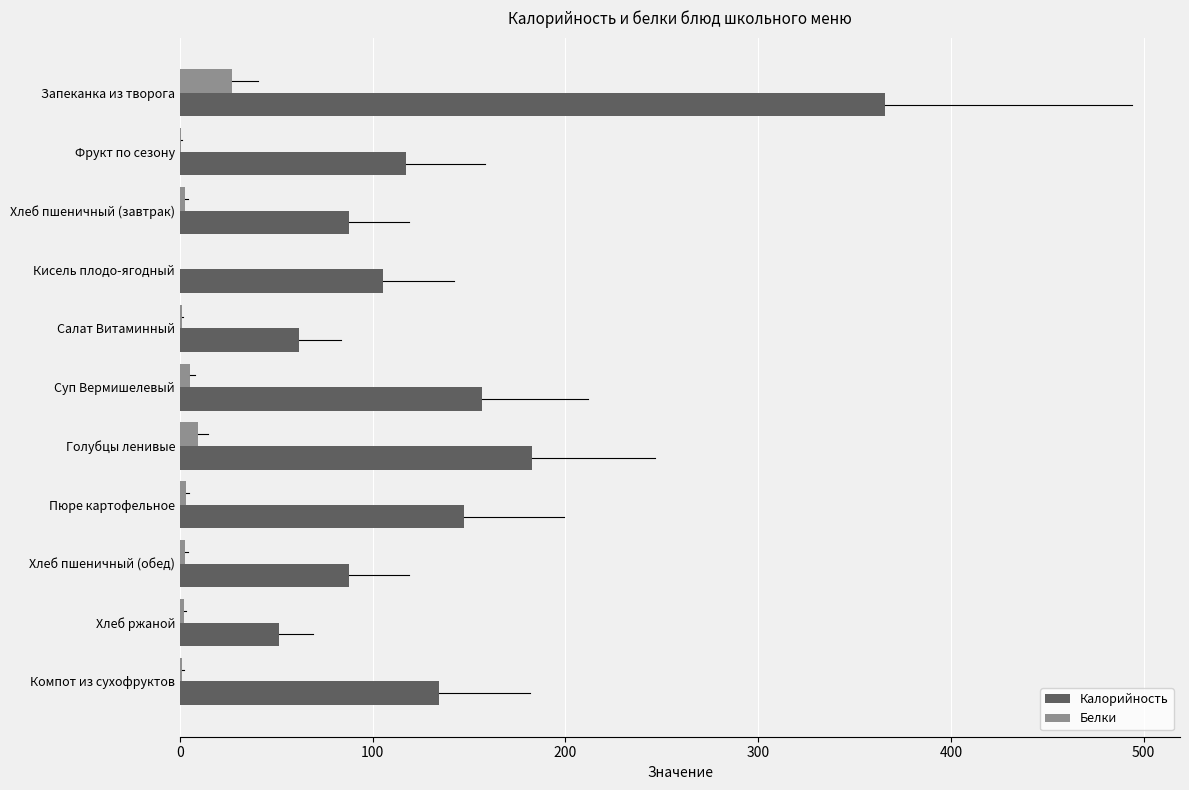

Is it true that Калорийность equals 88.0 at Хлеб пшеничный (обед)?

True